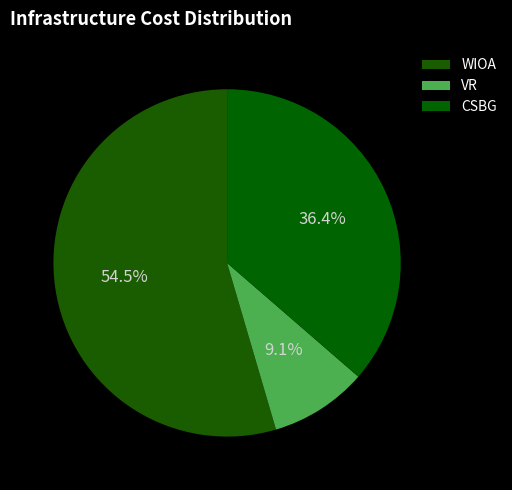

What is the ratio of the value at CSBG to the value at VR?

4.0